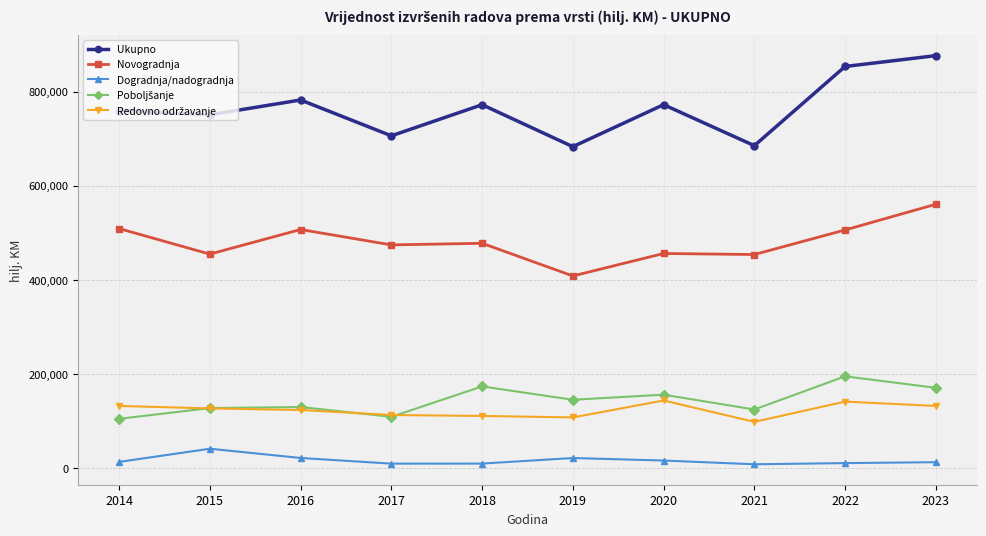

True or false: Dogradnja/nadogradnja and Novogradnja intersect in this chart.

False